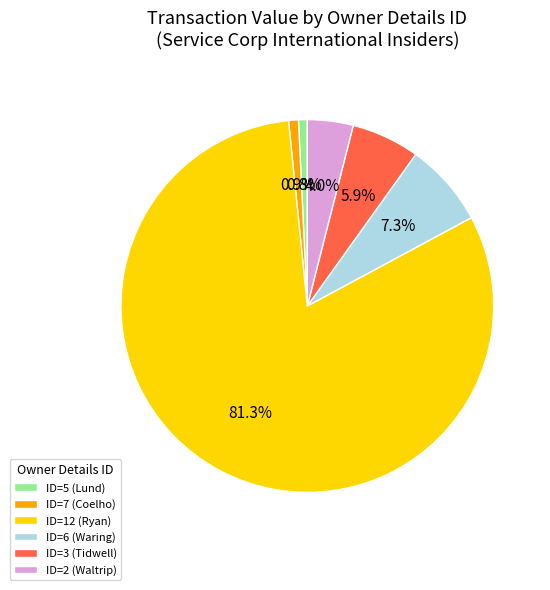

Approximately how many times larger is the value at ID=6 (Waring) compared to ID=3 (Tidwell)?

1.2